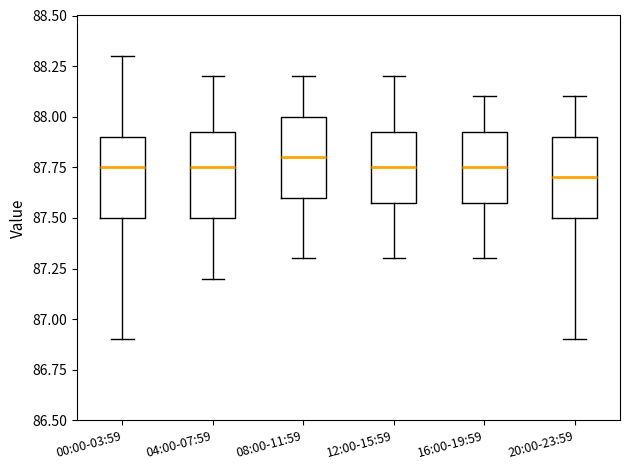

Reading left to right, read every box against the y-axis: the position of its median line, the range the box covers, and the ends of its whiskers. The values are not printed on the chart, so give them approximately, as read against the axis.

00:00-03:59: median 87.75, box 87.50 to 87.90, whiskers 86.90 to 88.30
04:00-07:59: median 87.75, box 87.50 to 87.95, whiskers 87.20 to 88.20
08:00-11:59: median 87.80, box 87.60 to 88.00, whiskers 87.30 to 88.20
12:00-15:59: median 87.75, box 87.60 to 87.95, whiskers 87.30 to 88.20
16:00-19:59: median 87.75, box 87.60 to 87.95, whiskers 87.30 to 88.10
20:00-23:59: median 87.70, box 87.50 to 87.90, whiskers 86.90 to 88.10